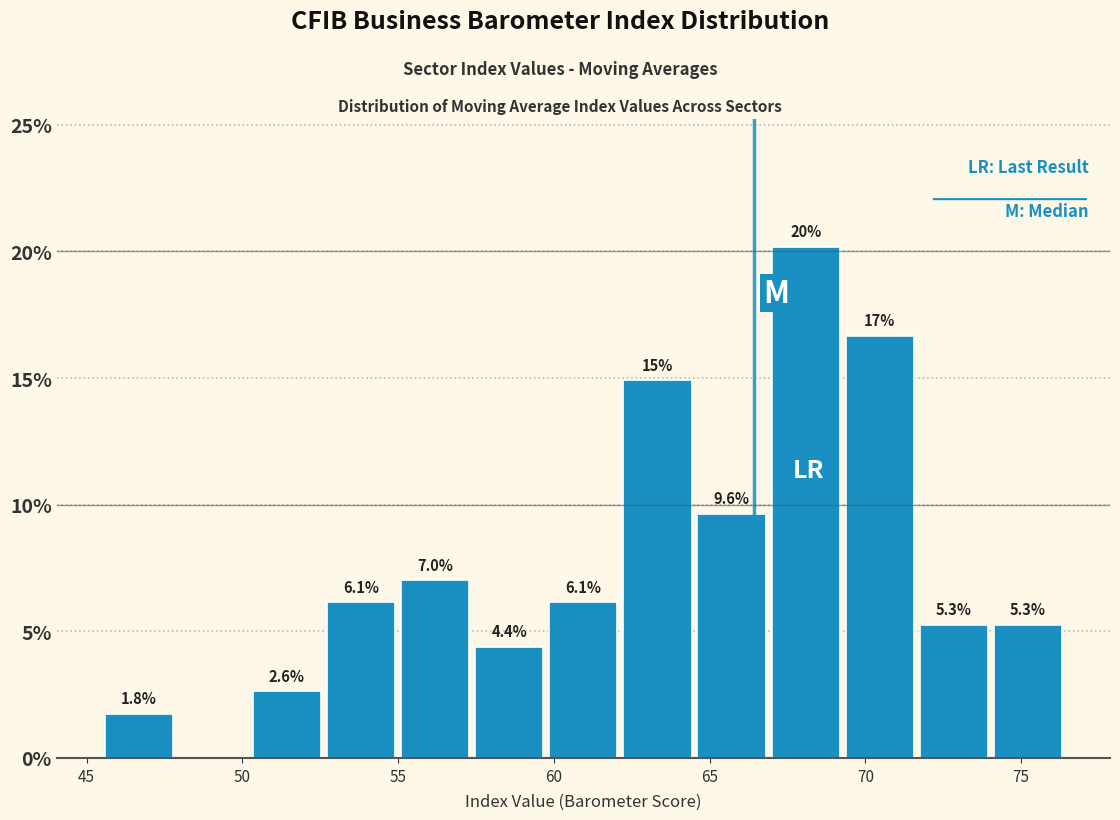

Over which range of the x-axis is the bar tallest?

67.0 to 69.5